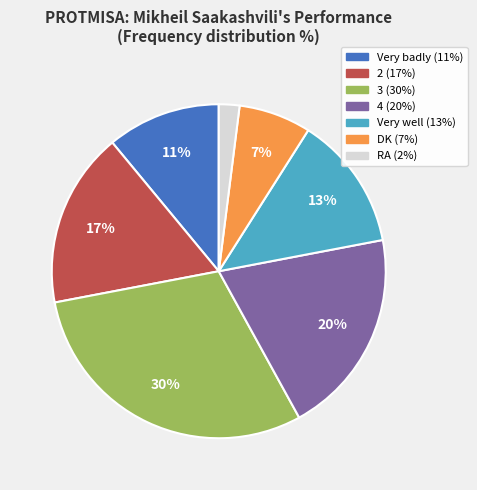

Combined, do RA and 2 account for over 50%?

No